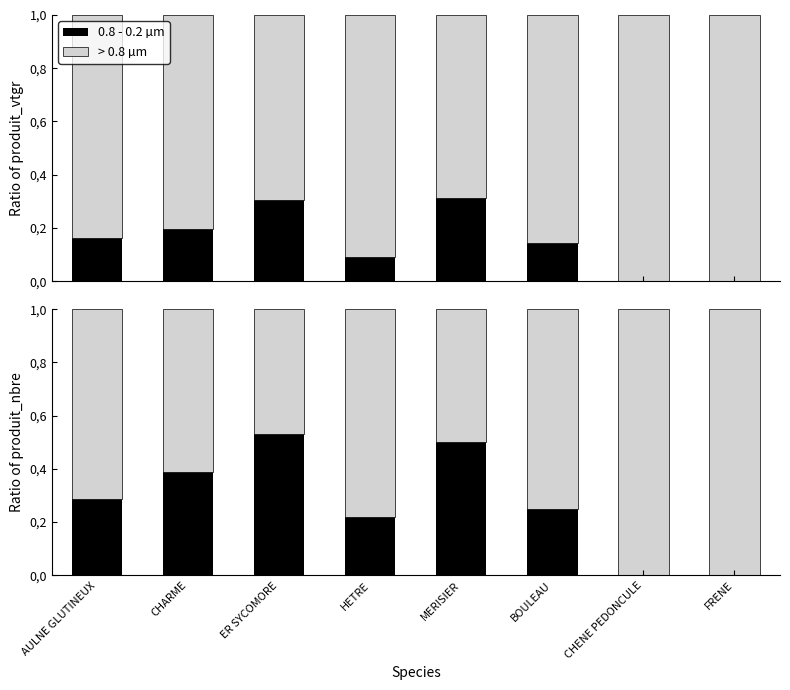

Is it true that > 0.8 µm equals 0.5 at ER SYCOMORE?

True